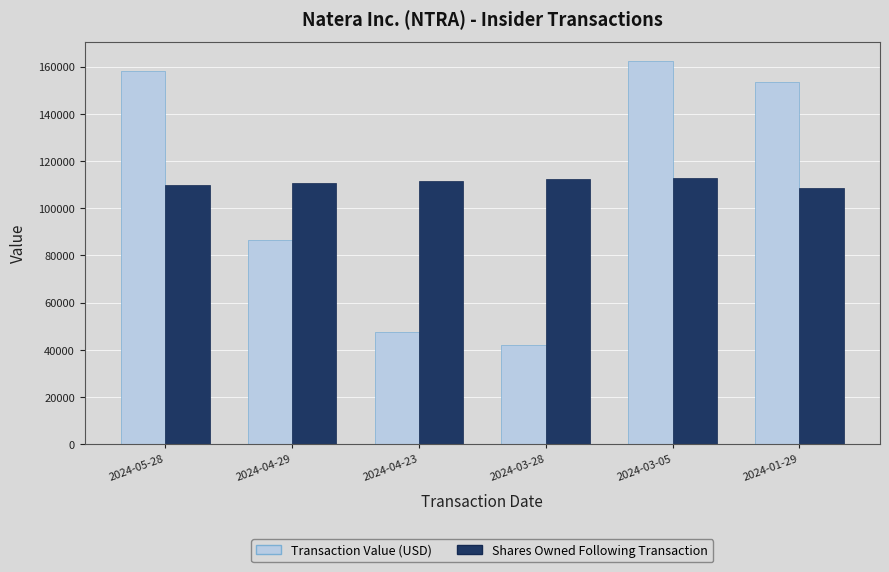

Is the value of Shares Owned Following Transaction at 2024-04-23 greater than the value of Transaction Value (USD) at 2024-04-23?

Yes